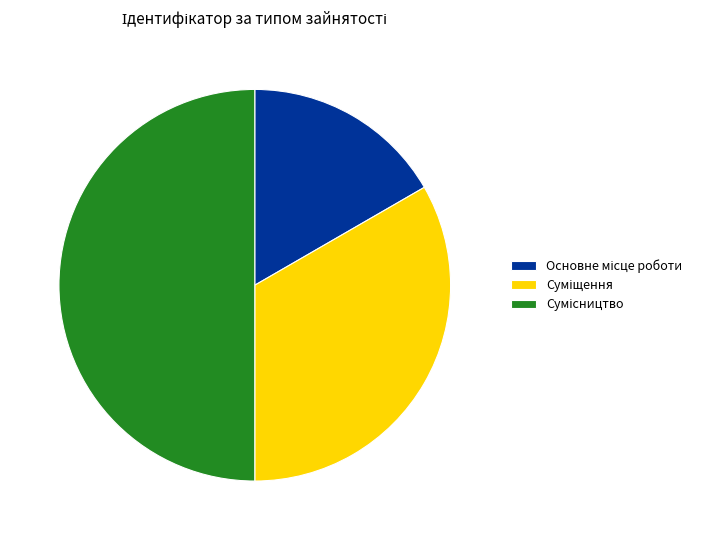

What percentage is NOT represented by Основне місце роботи?

83.3%